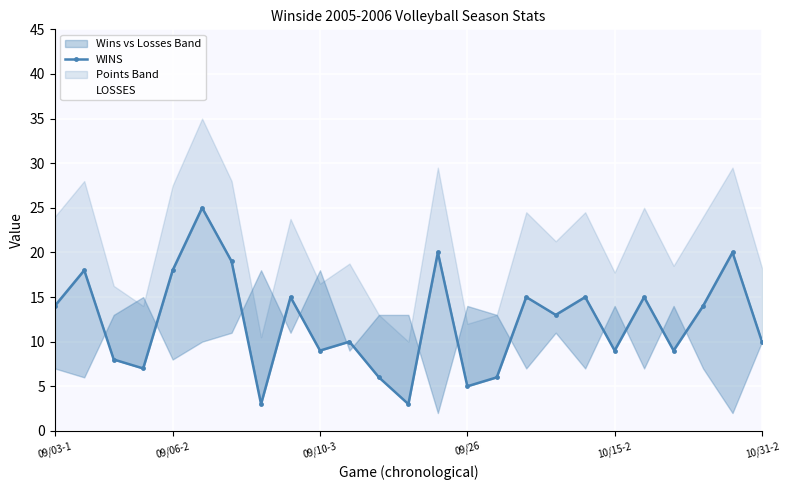

The WINS series shows 5 at 7. True or false?

False